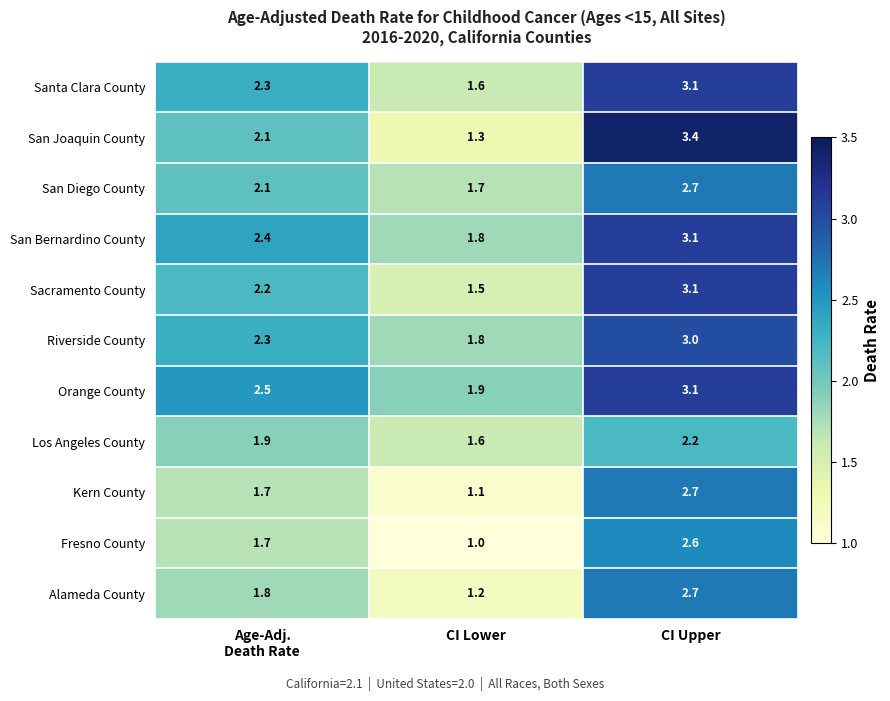

Is it true that Fresno County equals 1.8 at CI Lower?

False